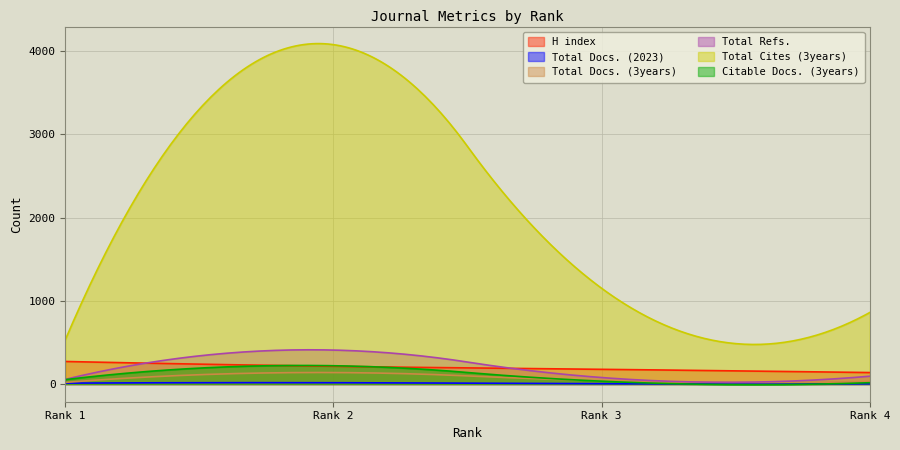

True or false: Total Docs. (3years) has more than 2 points higher than both neighbors.

False